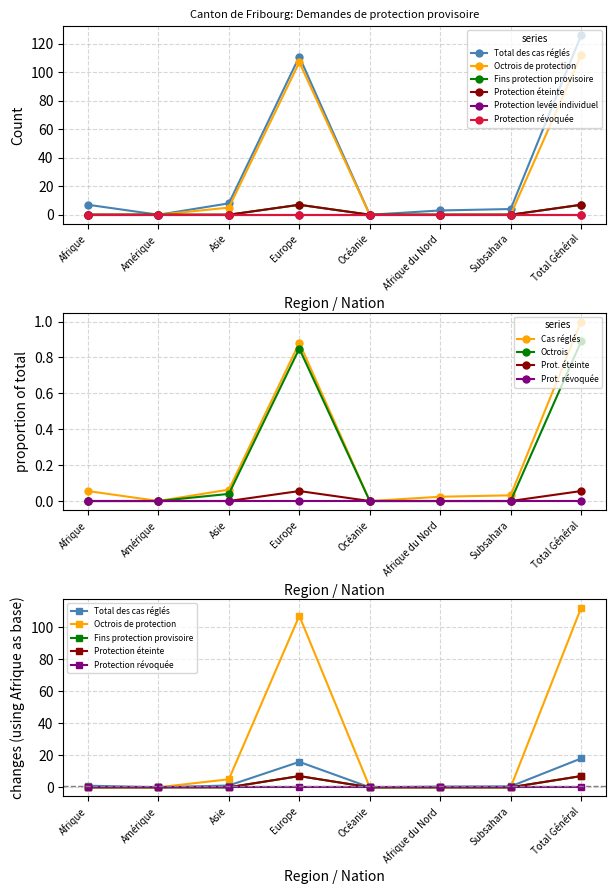

True or false: Fins protection provisoire has more than 0 points higher than both neighbors.

True